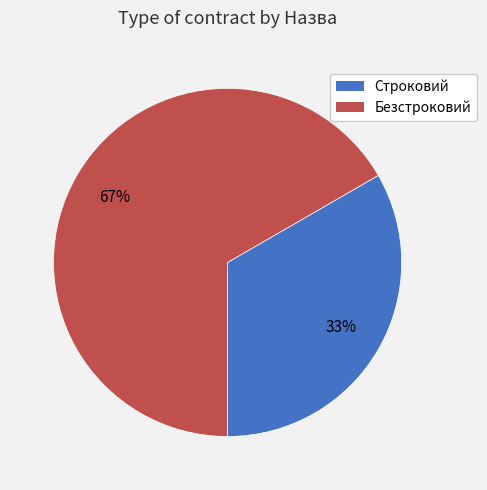

What percentage is the Строковий slice, to the nearest percent?

33%